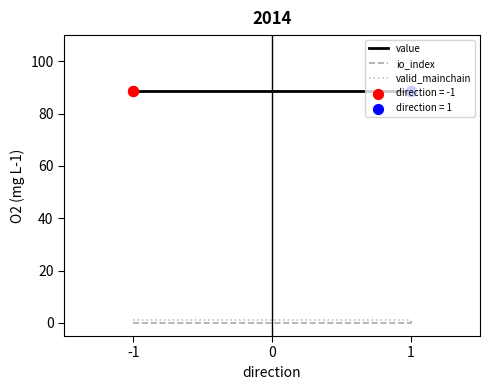

Is the value of valid_mainchain at 1 greater than the value of io_index at 1?

Yes